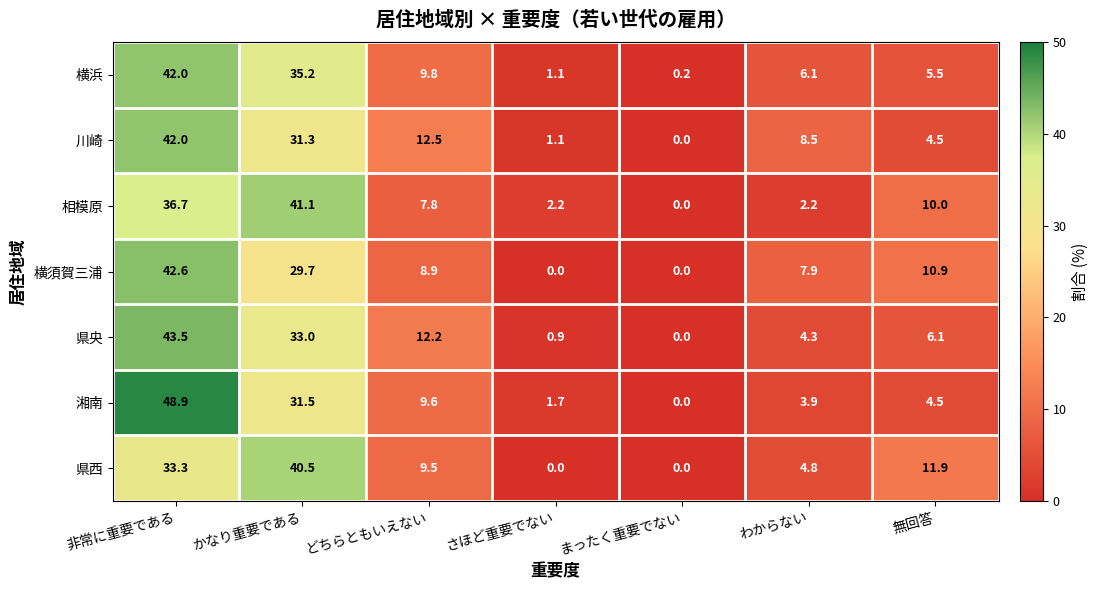

Which series changed the most between さほど重要でない and 無回答?

県西